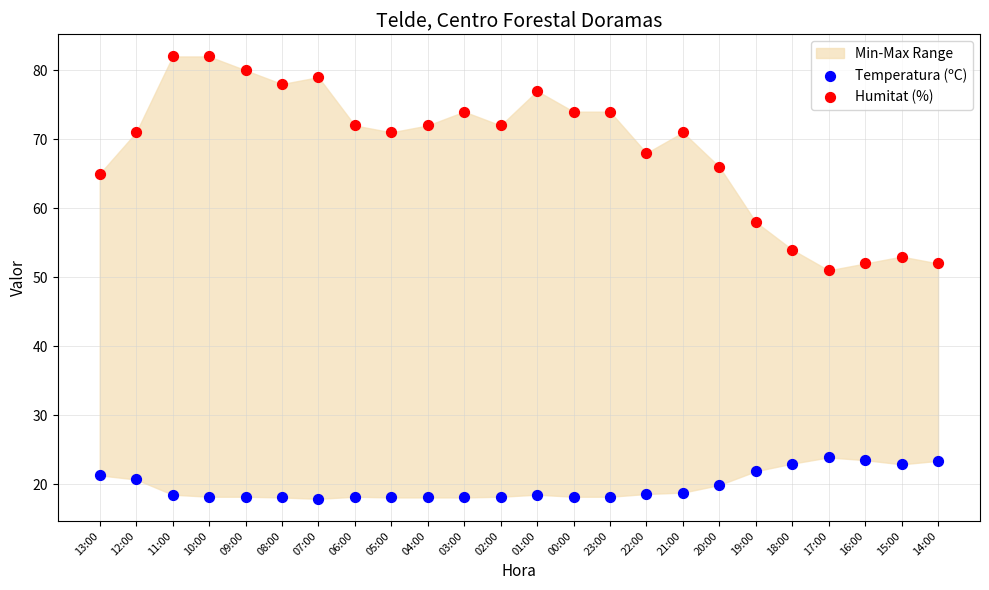

Which series reaches the maximum Y coordinate?

Humitat (%)